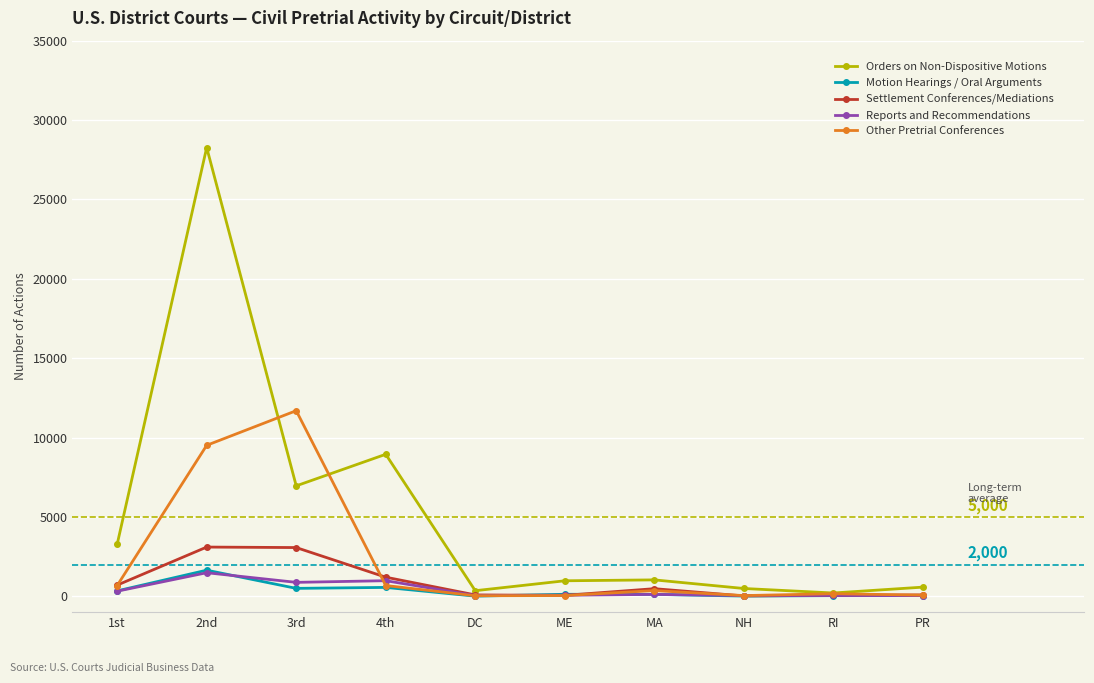

What is the total value across all series at NH?

610